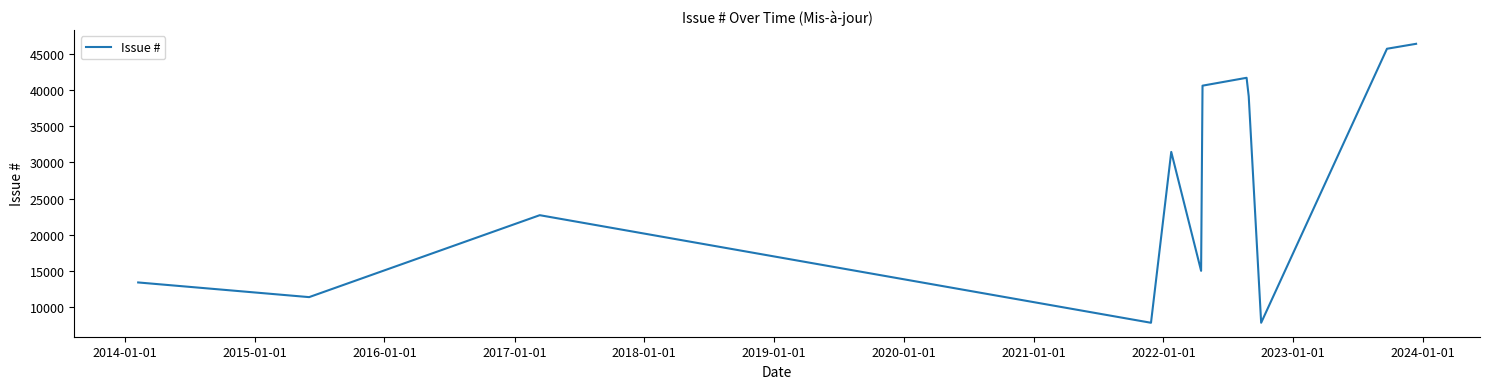

How many series are shown in this chart?

1